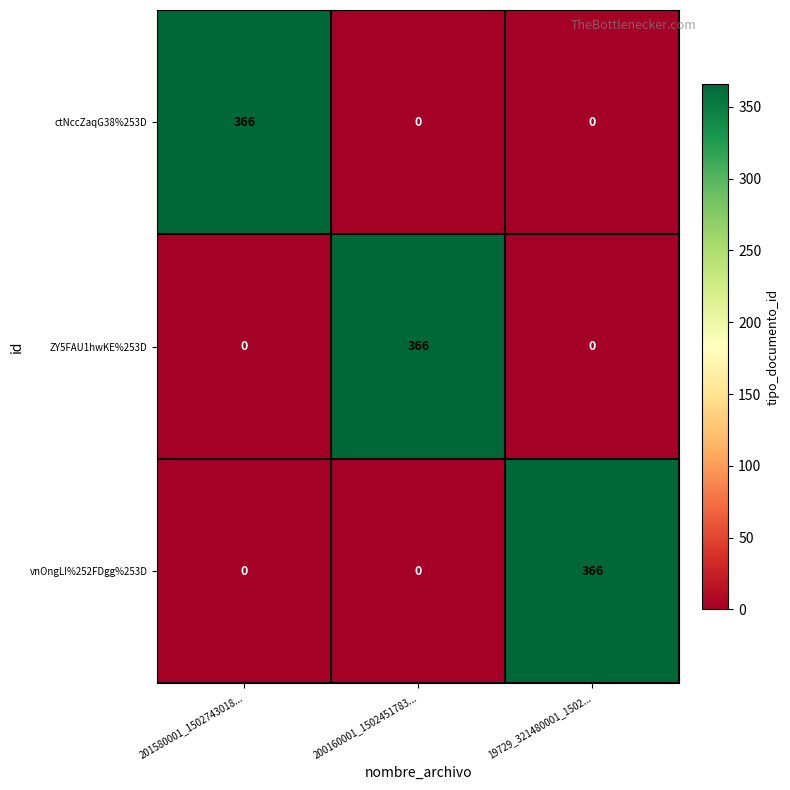

What is the spread (max minus min) of values at 200160001_1502451783...?

366